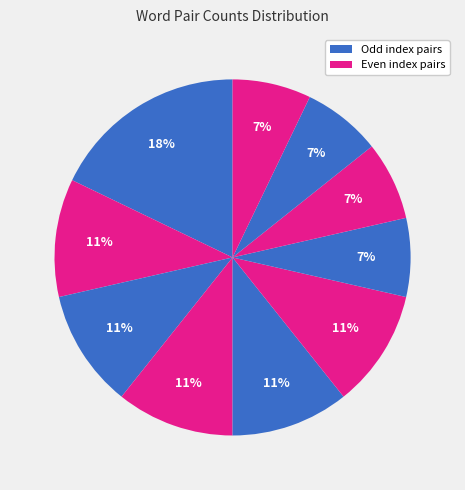

Count the number of slices in the pie.

10